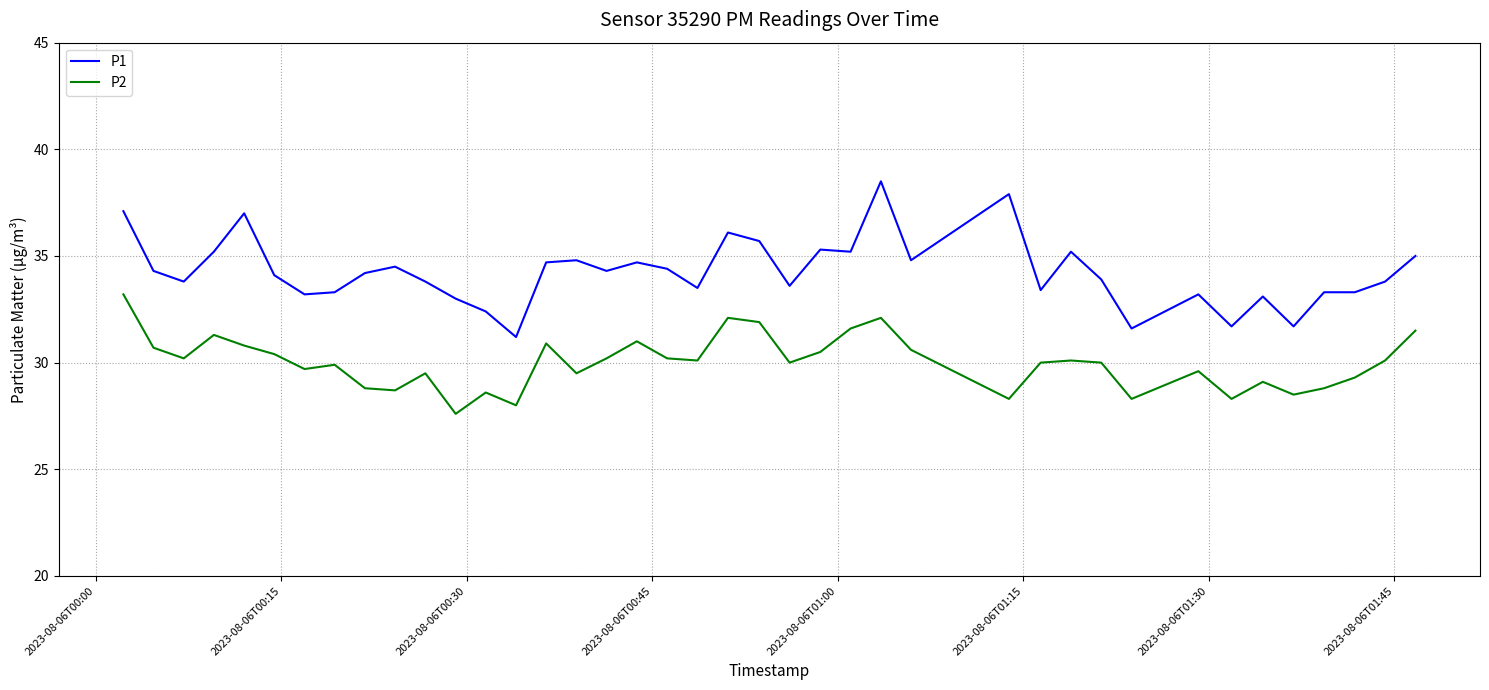

What is the difference between the second highest and minimum values in the P2 series?

4.5